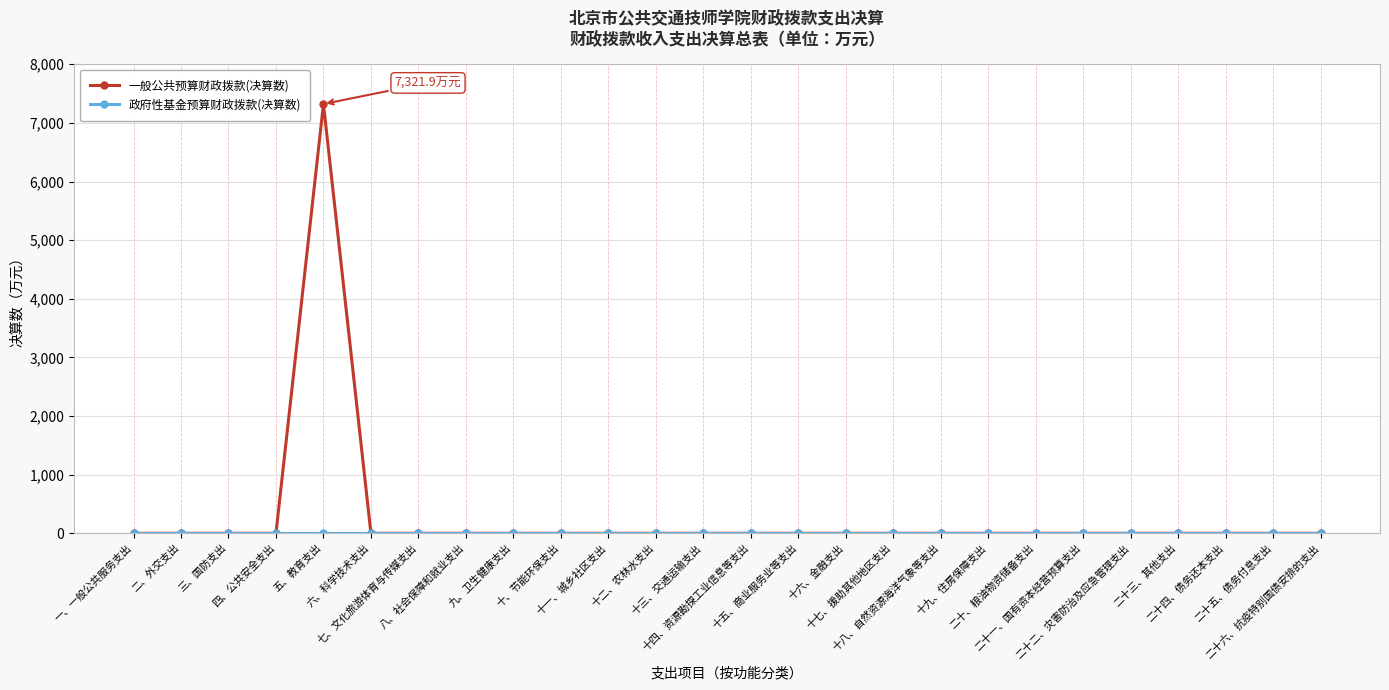

Which series has the widest spread of values?

一般公共预算财政拨款(决算数)